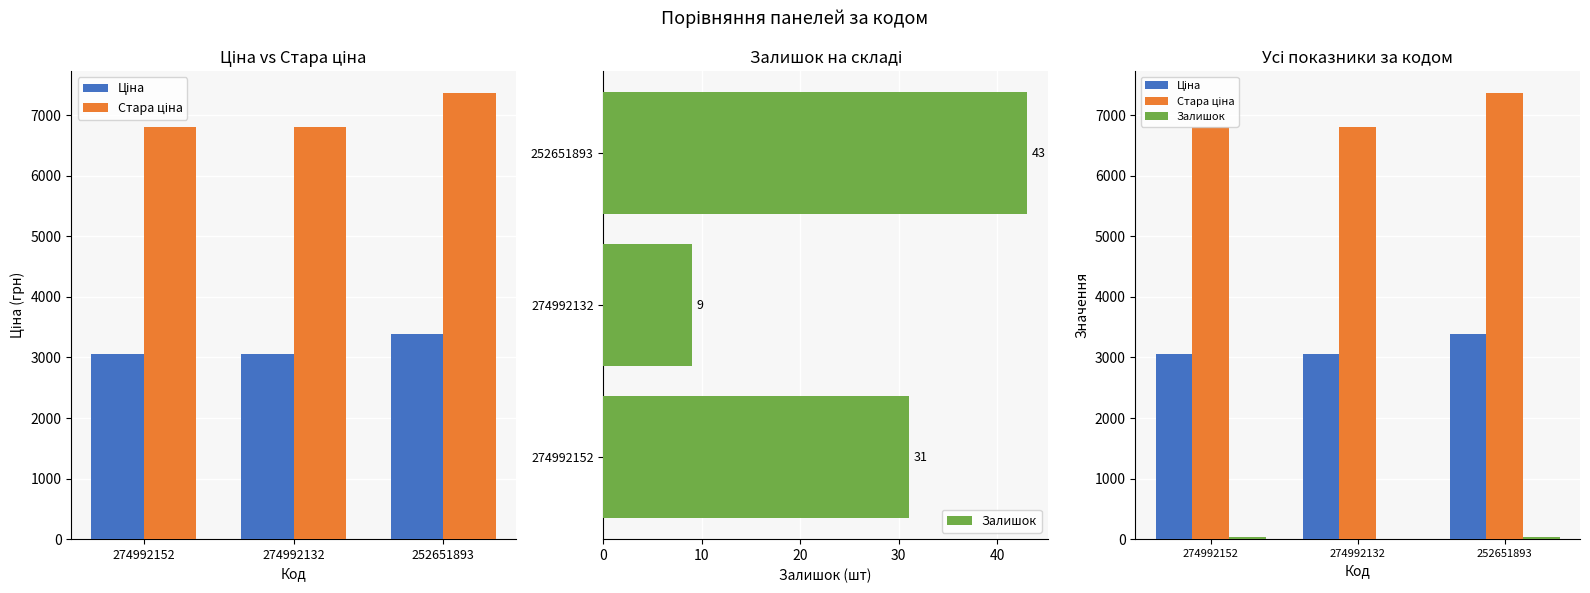

What is the sum of all Стара ціна values?

20958.7